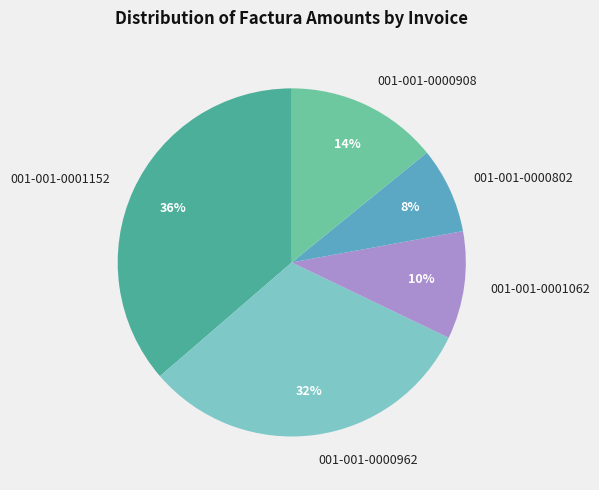

The 001-001-0000908 slice represents 27% of the pie. True or false?

False